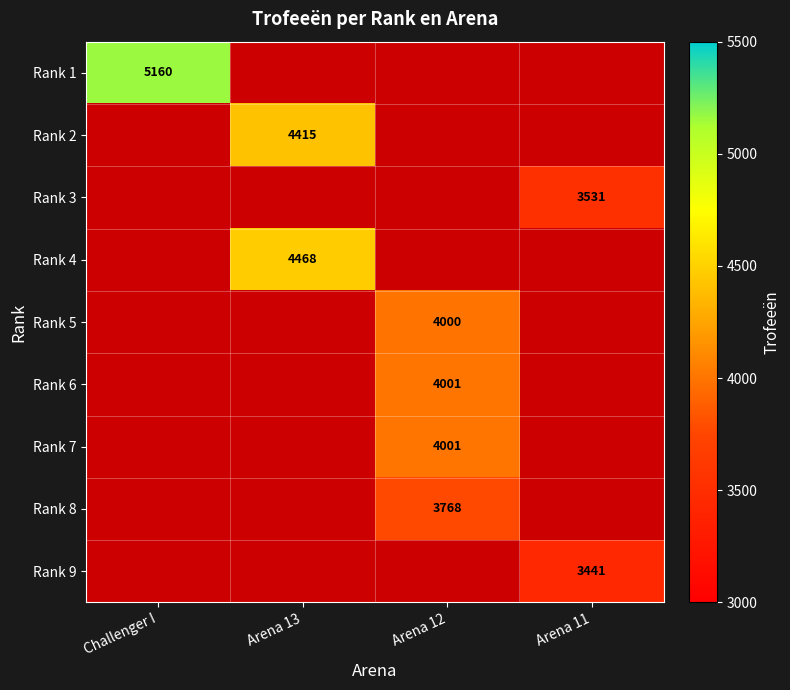

Is it true that Rank 4 equals 2775 at Arena 13?

False